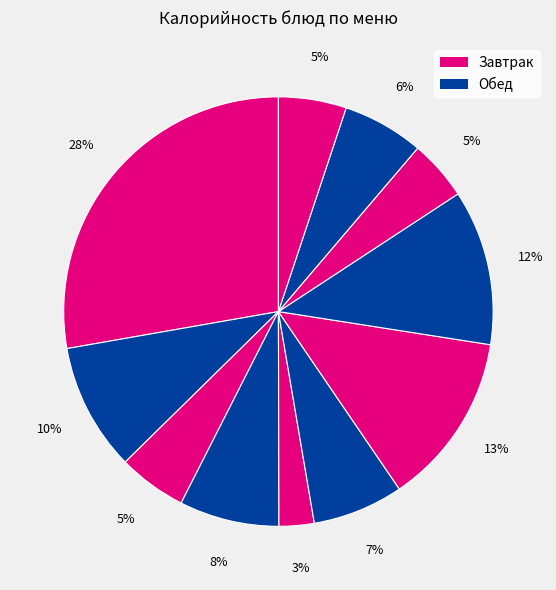

How many slices are in this pie chart?

11